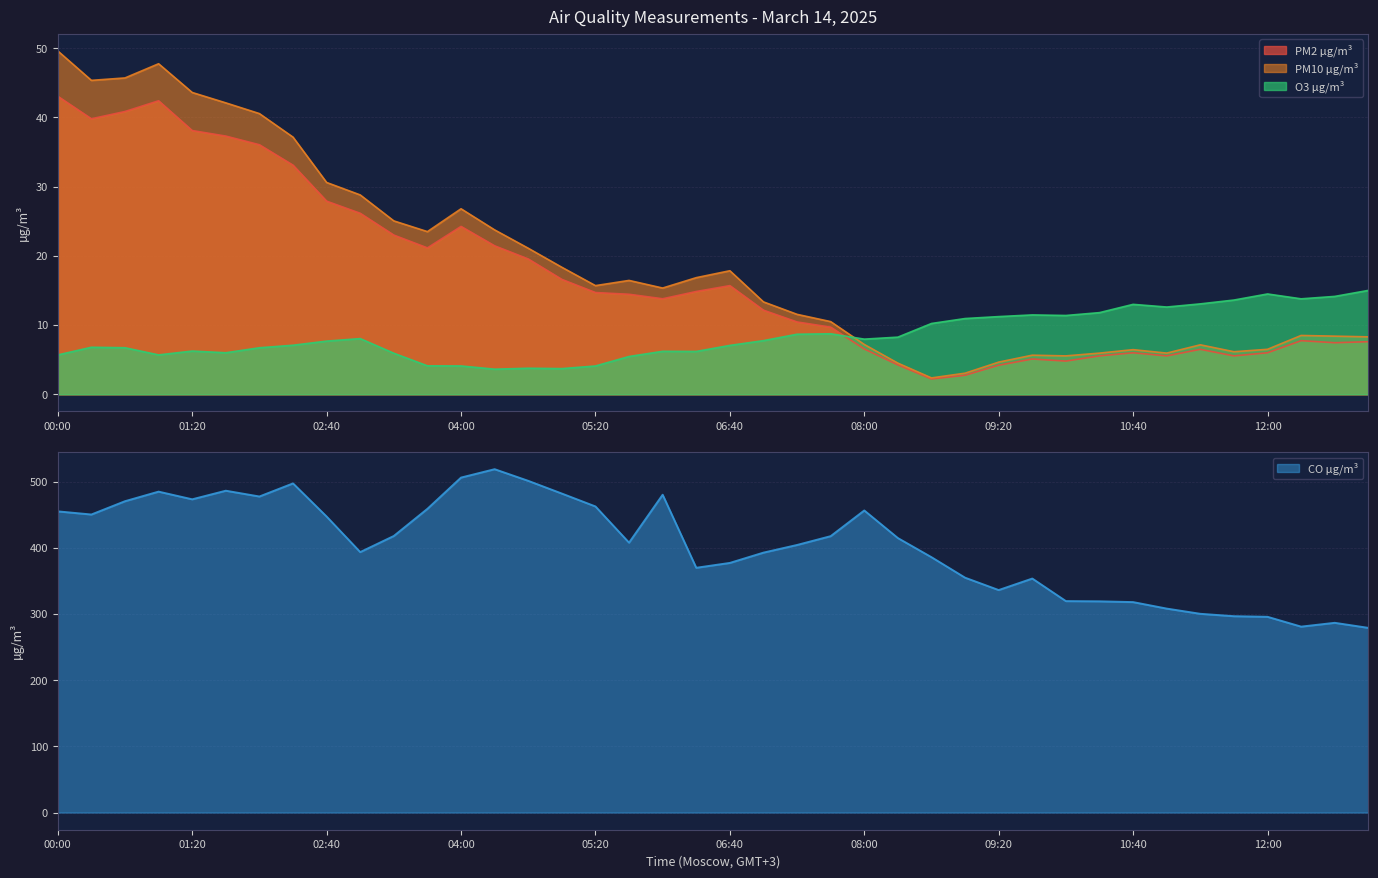

What is the average value of the PM10 µg/m³ series?

19.1